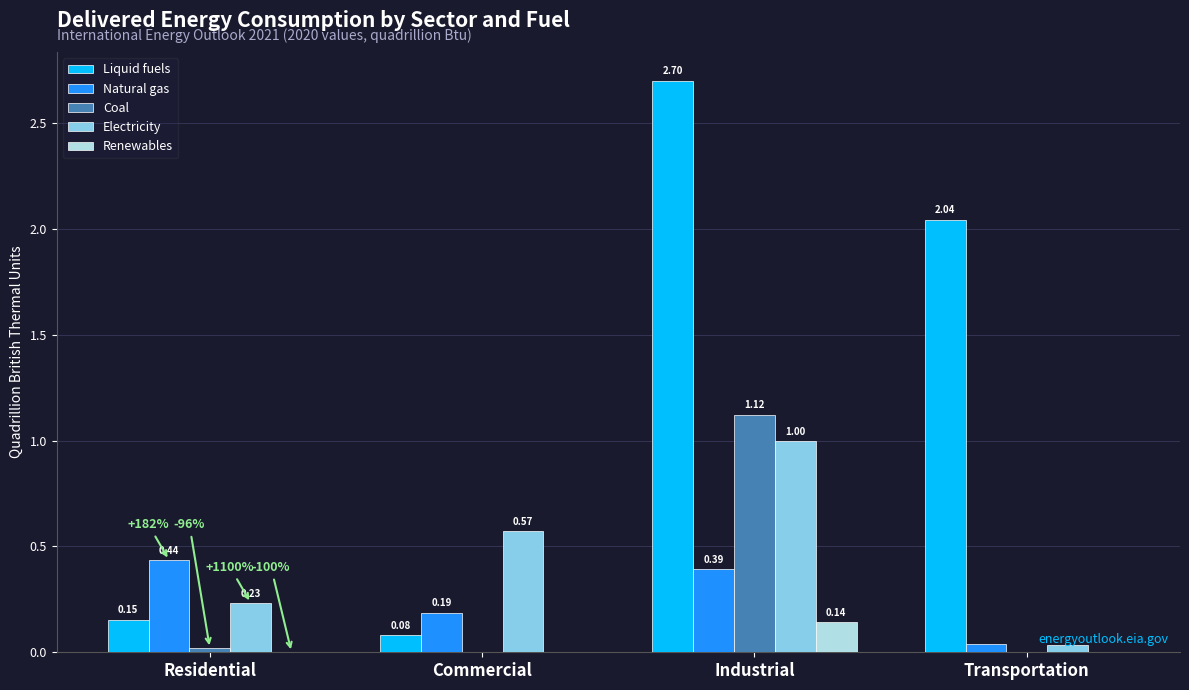

Which series changed the most between Residential and Commercial?

Electricity